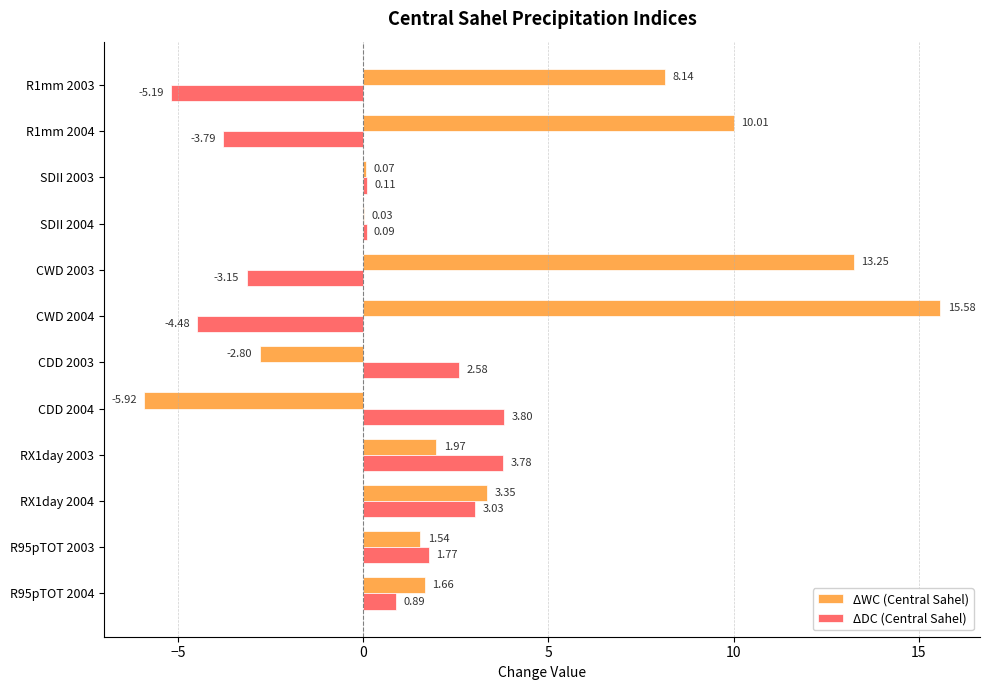

Which series changed the most between SDII 2003 and R95pTOT 2003?

ΔDC (Central Sahel)